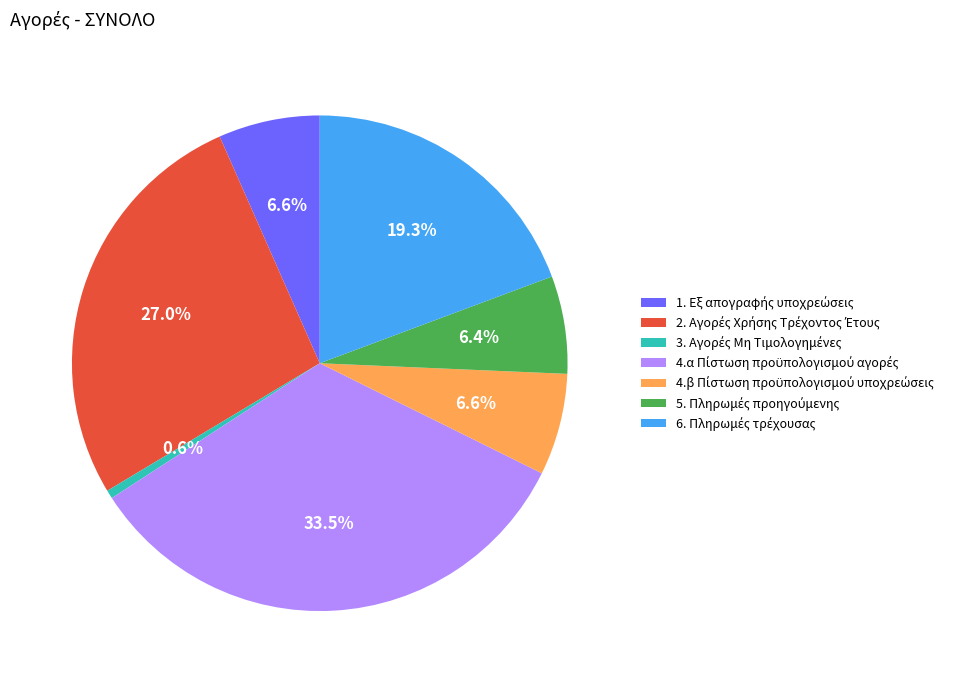

Does any single category account for the majority?

No